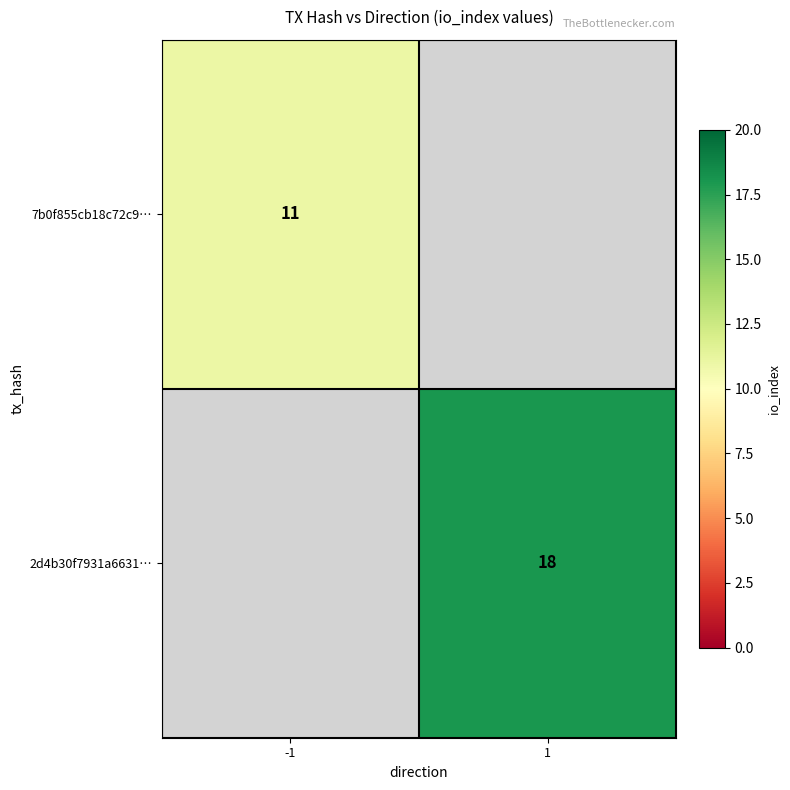

The value of 7b0f855cb18c72c9… at -1 is 11. True or false?

True